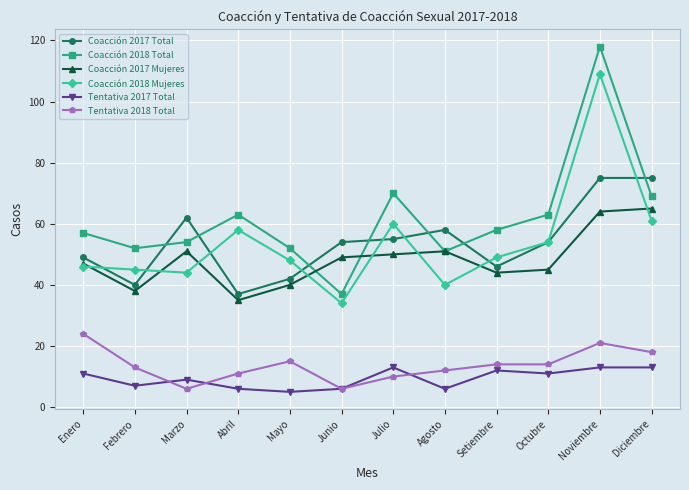

How many interior local valleys does the Coacción 2018 Mujeres series have?

3